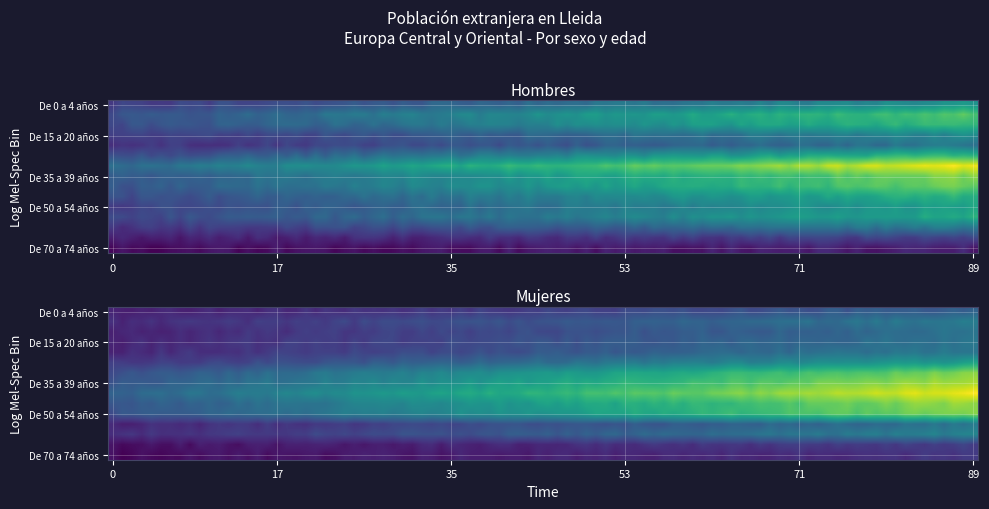

What is the minimum value for Mujeres?

21